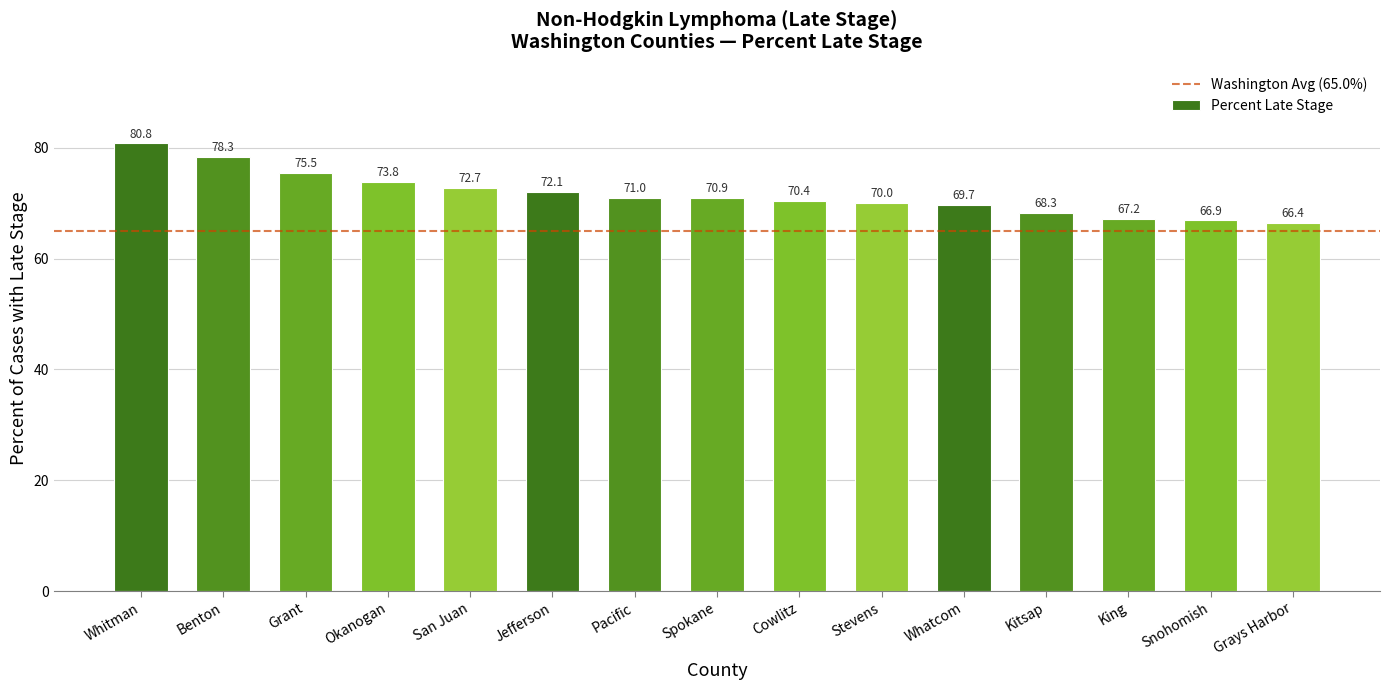

True or false: the data shows 24.6 at Grant.

False